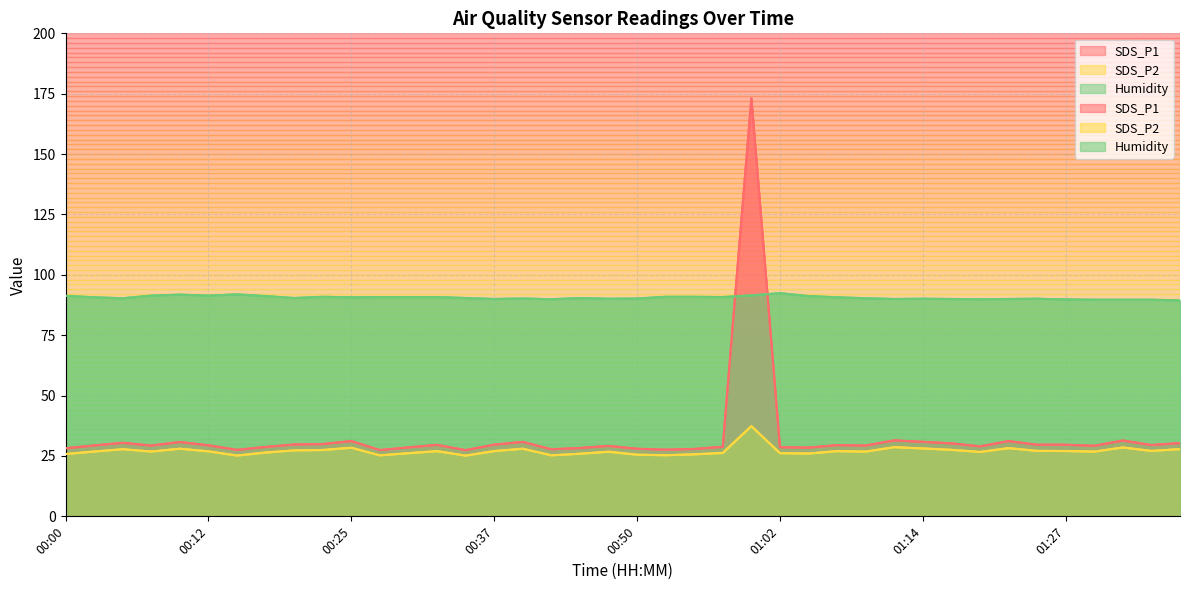

At which label does SDS_P2 reach its peak?

00:59